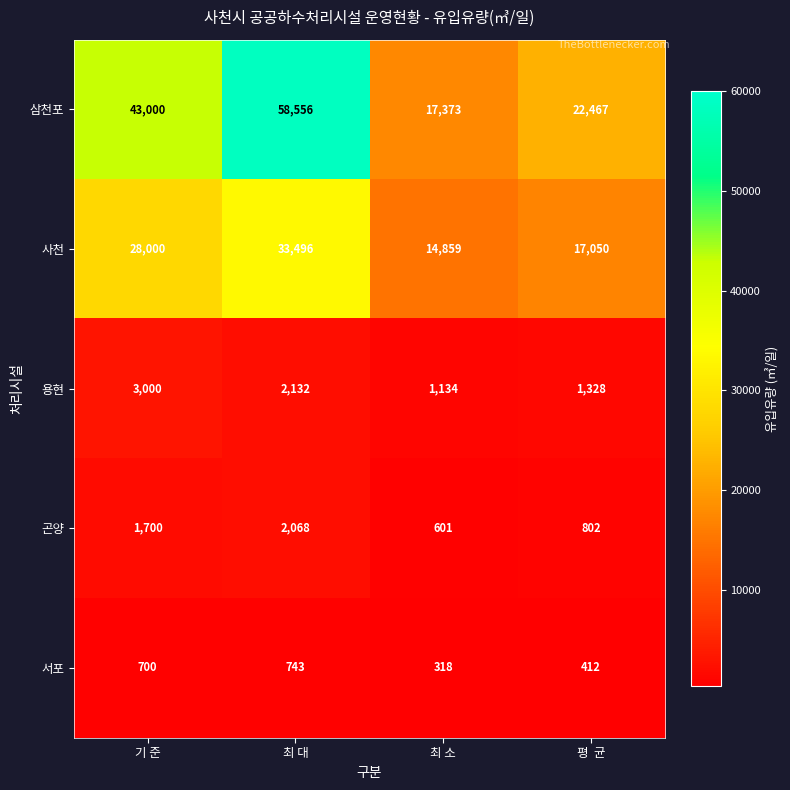

True or false: 곤양 has a value of 1700 at 기 준.

True